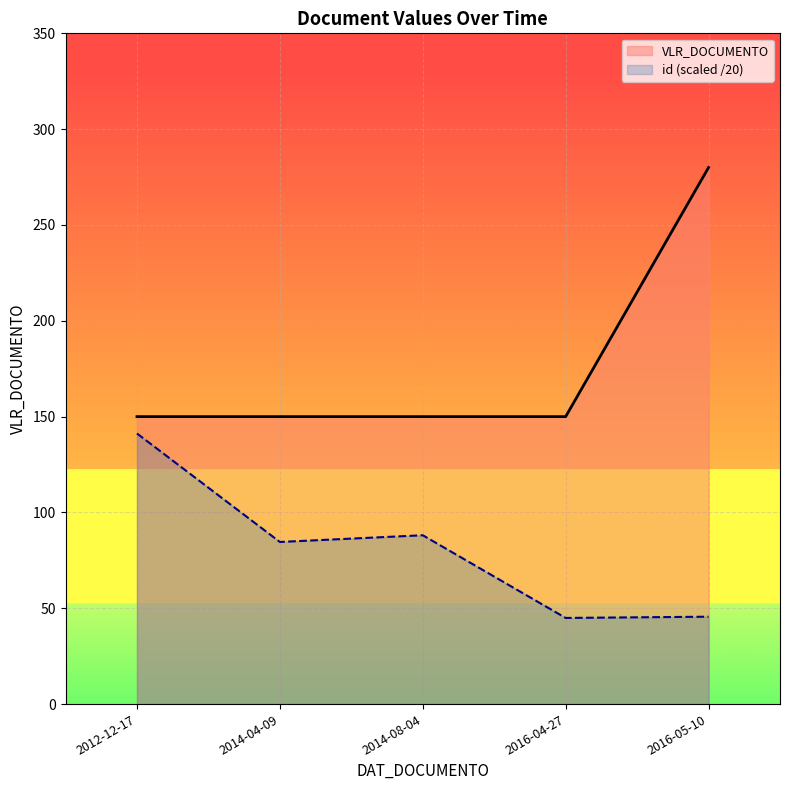

Which series has the largest total across all categories?

VLR_DOCUMENTO